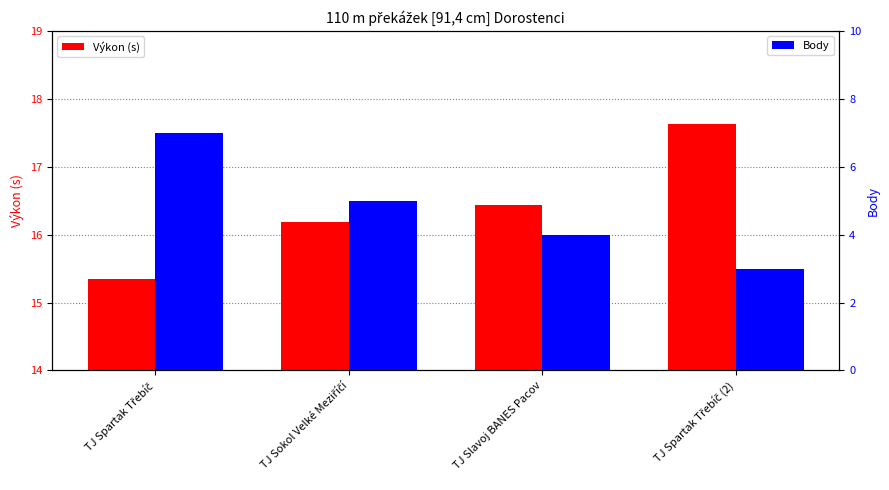

How many values in the Body series are below 5?

2